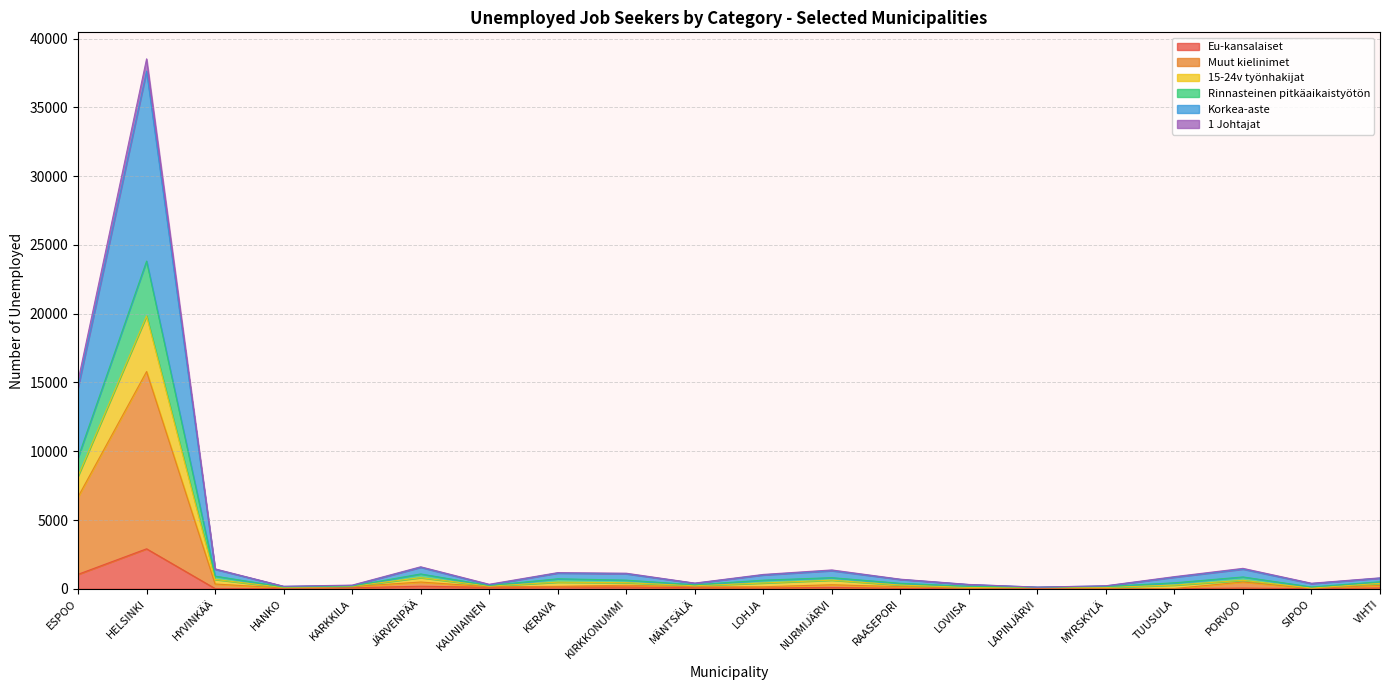

Which category has the highest value in the Muut kielinimet series?

HELSINKI